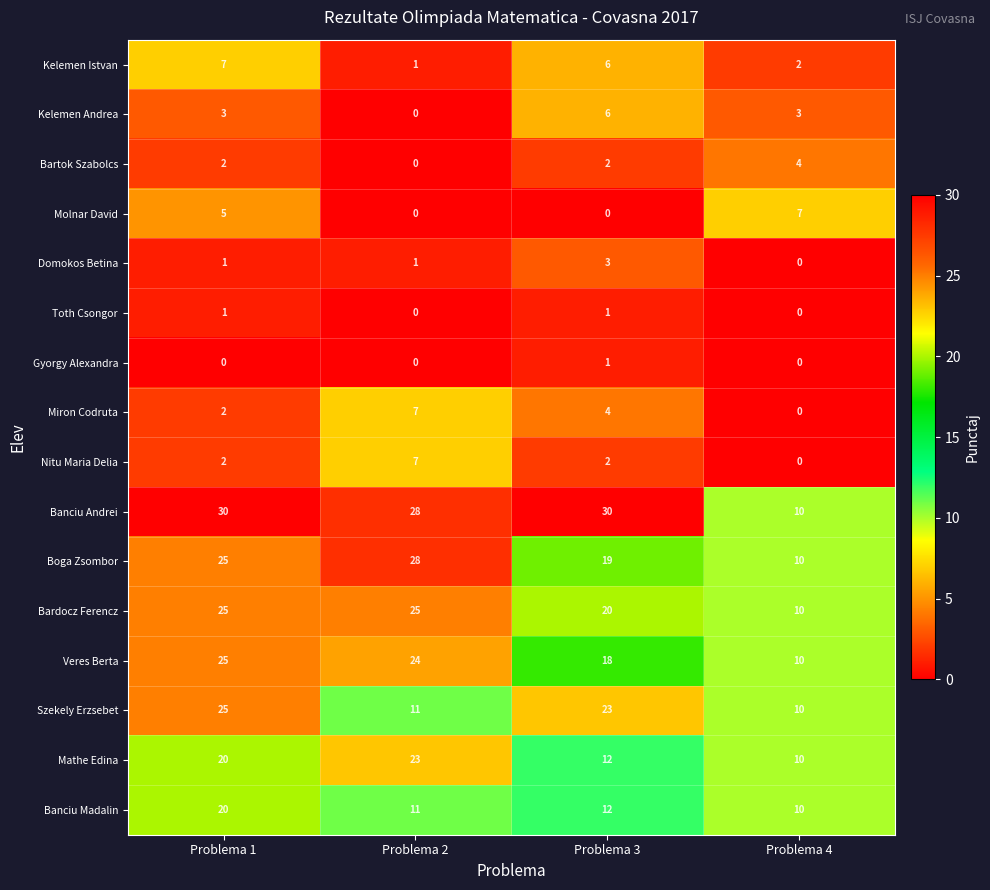

How many data points in Molnar David are less than 5?

2